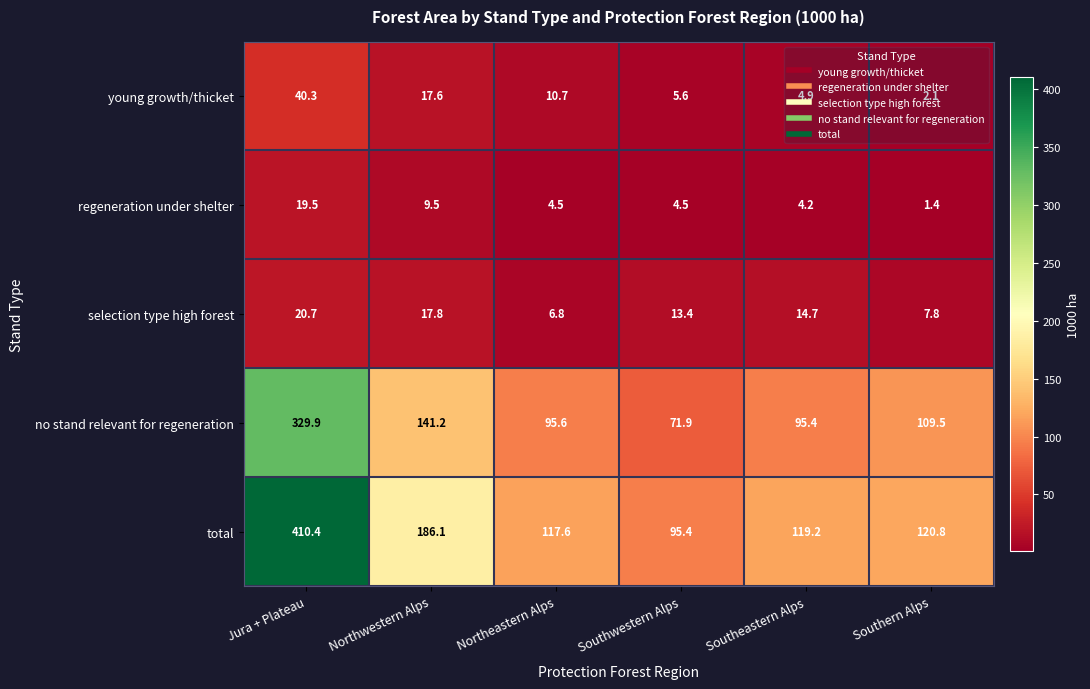

How many series are shown in this chart?

5